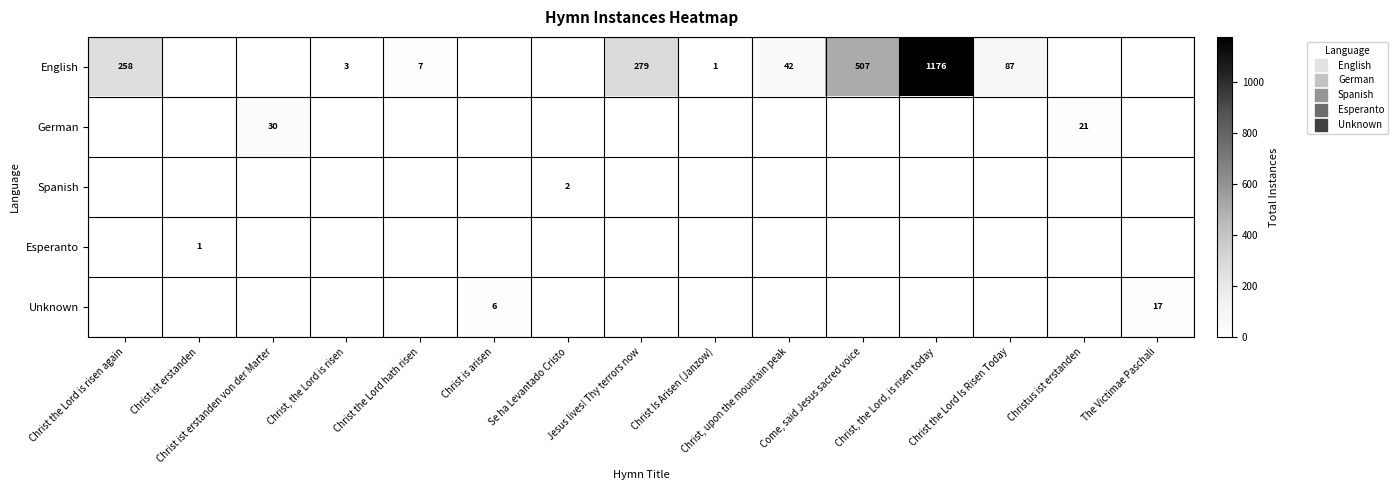

What is the maximum value shown in the chart?

1176